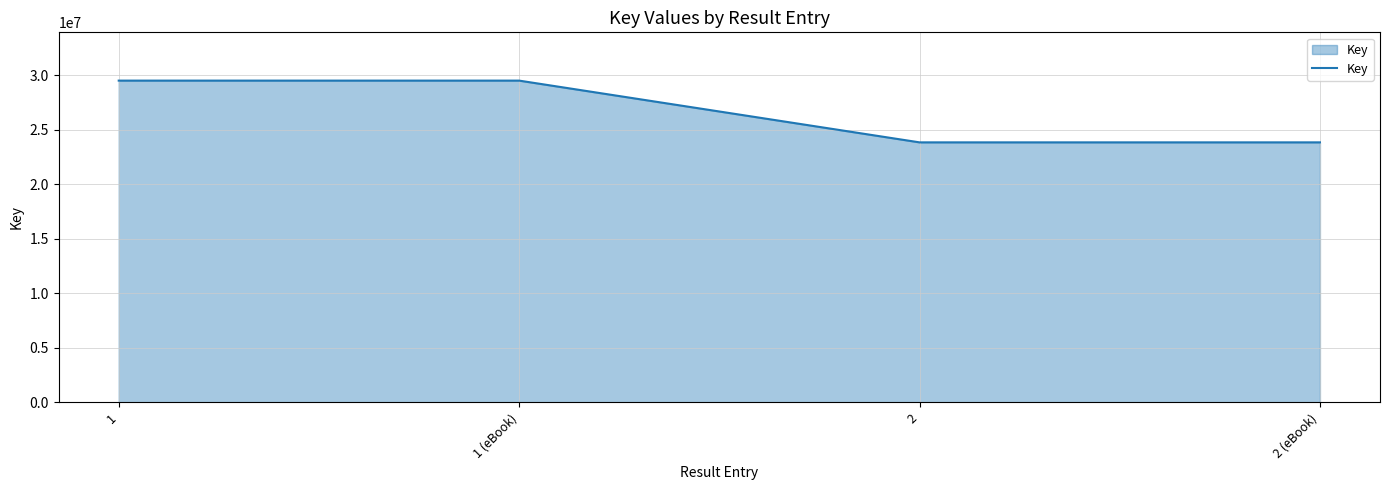

What is the minimum value shown in the chart?

23834229